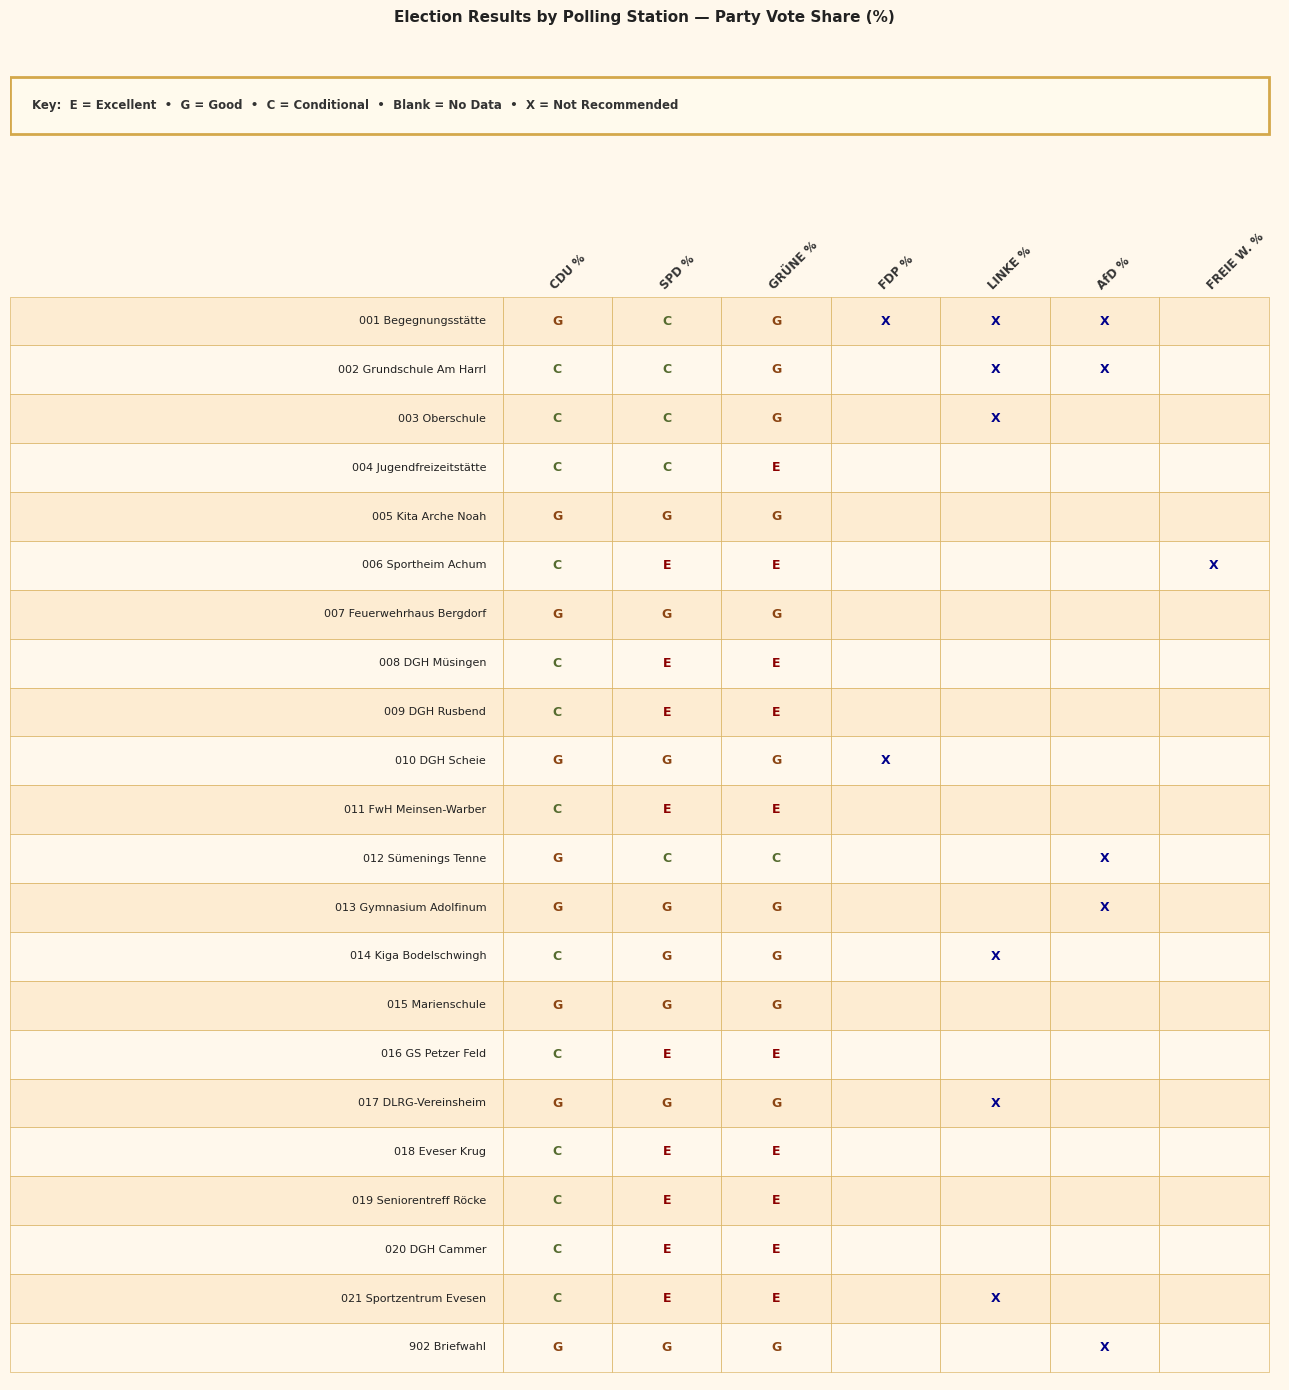

What is the highest value of the SPD % series?

62.7